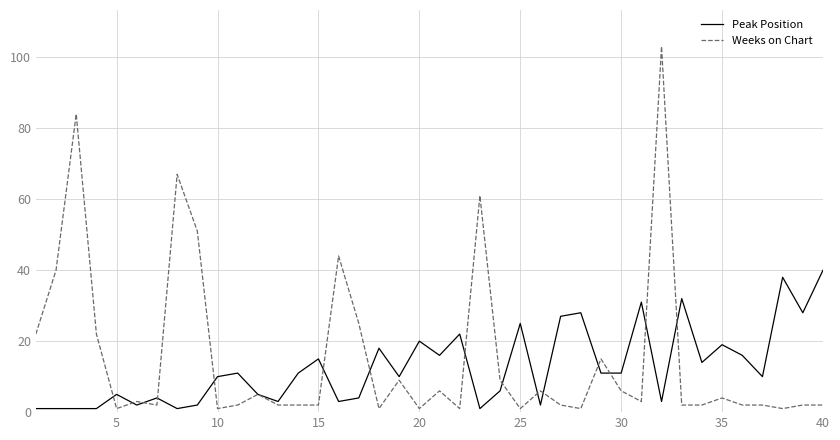

Which series has the widest spread of values?

Weeks on Chart